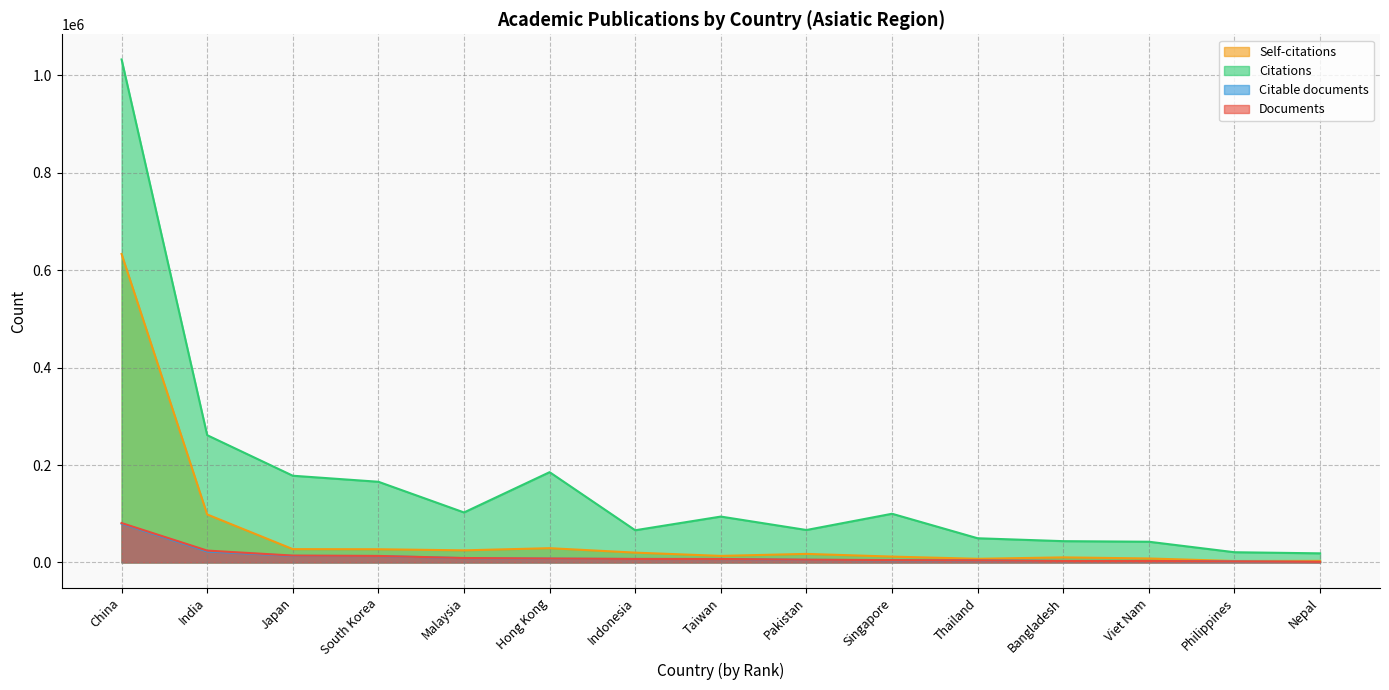

At how many categories does at least one series exceed 803970?

1